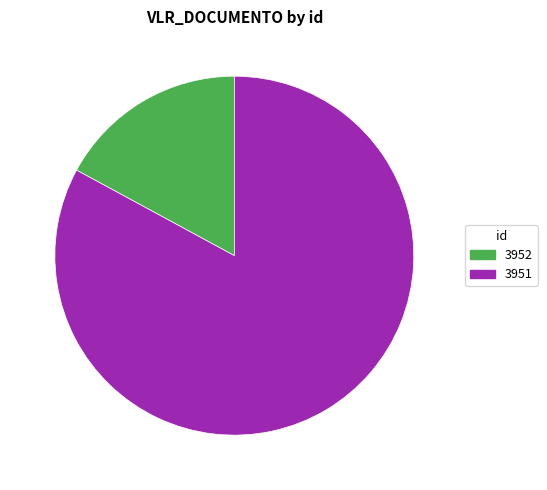

How many slices are in this pie chart?

2